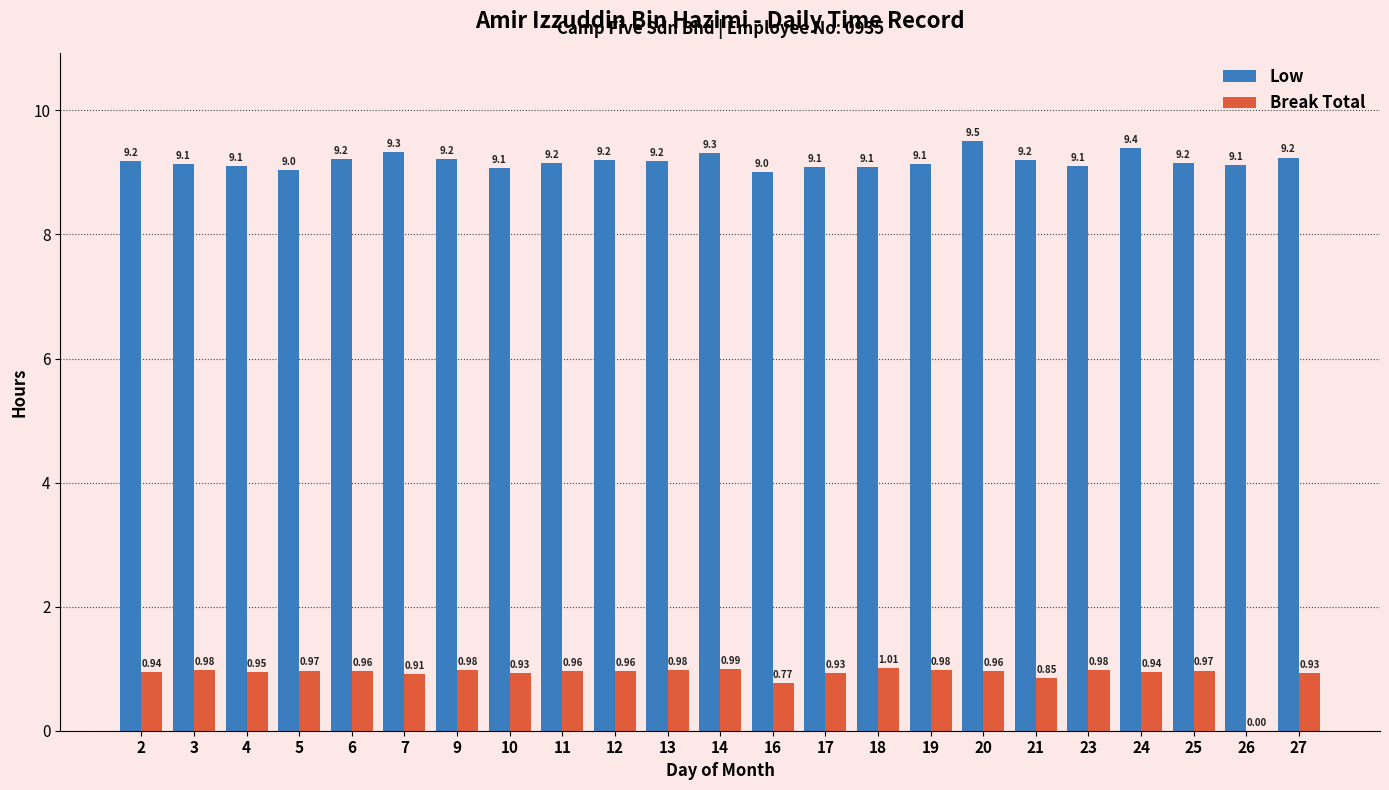

At which category is the sum across all series the highest?

20